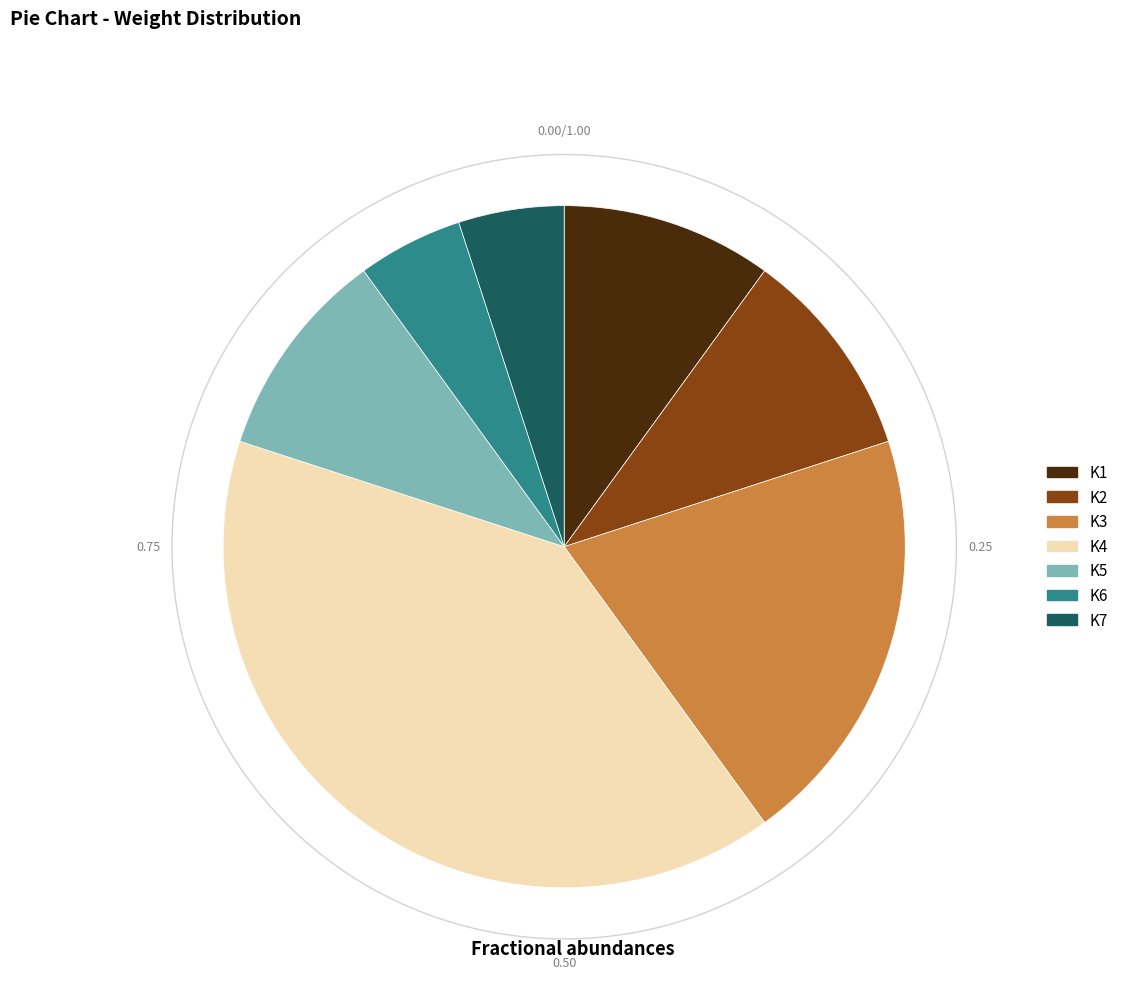

The K4 slice represents 46% of the pie. True or false?

False